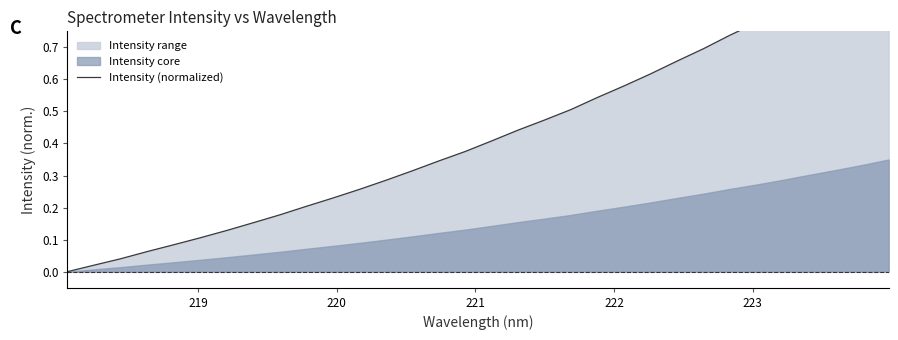

What is the value of the 12th point from the left?

0.3